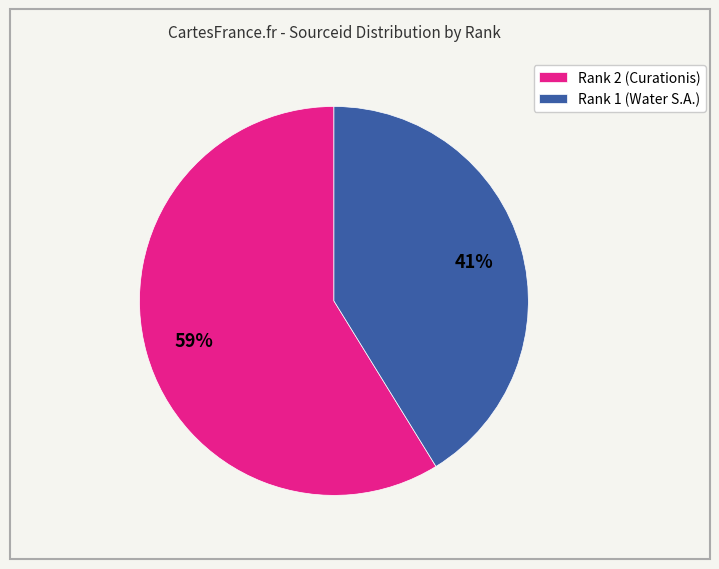

What is the smallest slice in the pie chart?

Rank 1 (Water S.A.)